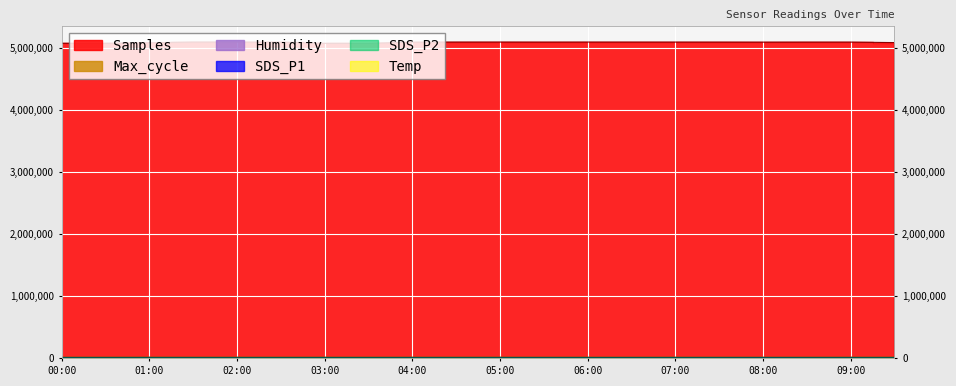

List the labels in order of Max_cycle value, smallest first.

07:00, 06:00, 01:30, 06:30, 02:30, 02:00, 04:00, 07:30, 09:30, 04:30, 09:00, 00:30, 08:00, 00:00, 05:30, 08:30, 03:30, 03:00, 05:00, 01:00